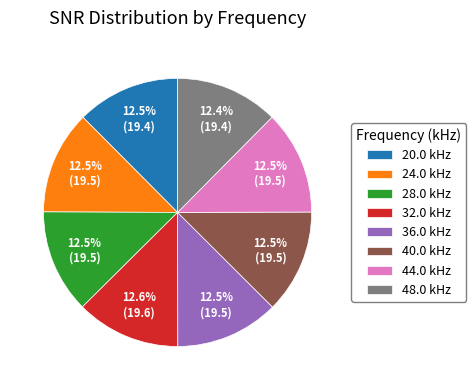

Is it true that 28.0 is 23% of the pie?

False